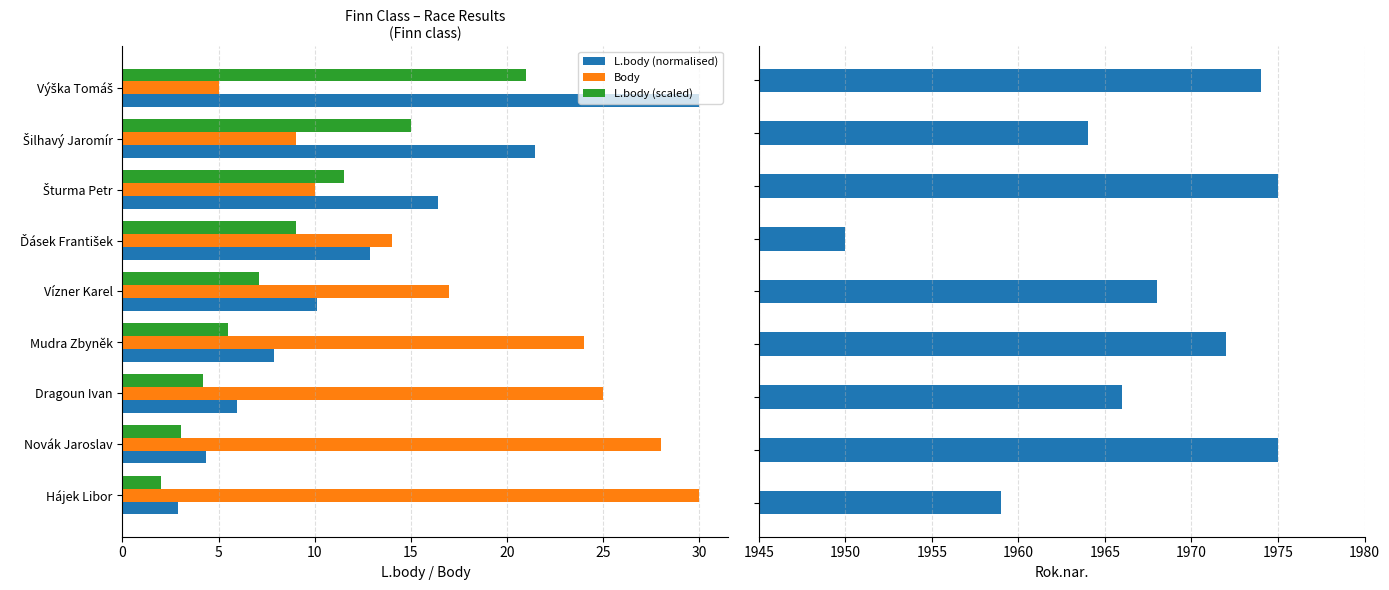

At which label does L.body (scaled) reach its minimum?

Hájek Libor